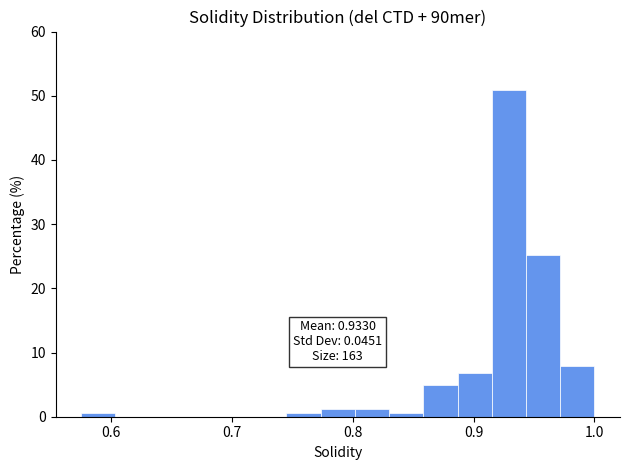

Read against the x-axis, roughly where is the centre of the tallest bar?

0.93